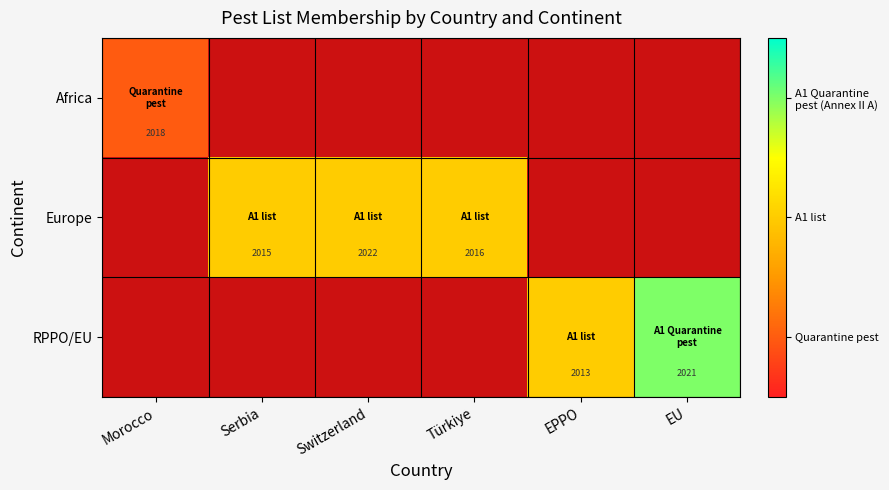

At which category does the chart reach its minimum across all series?

Morocco